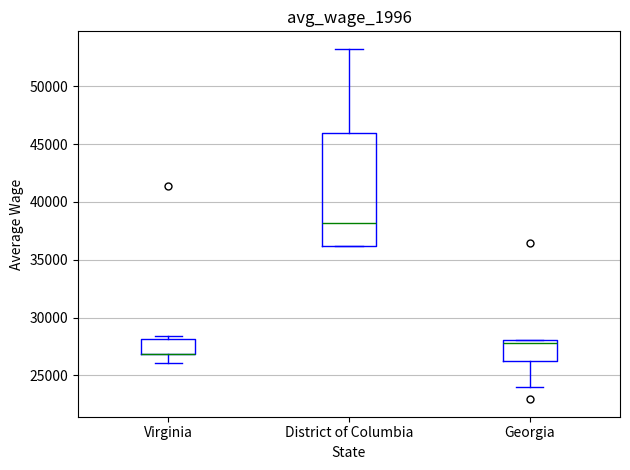

Reading left to right, read every box against the y-axis: the position of its median line, the range the box covers, and the ends of its whiskers. The values are not printed on the chart, so give them approximately, as read against the axis.

Virginia: median 27000 (drawn on the box's lower edge), box 27000 to 28000, whiskers 26000 to 28500
District of Columbia: median 38000, box 36000 to 46000, whiskers 36000 to 53000
Georgia: median 28000 (just below the box's upper edge), box 26000 to 28000, whiskers 24000 to 28000